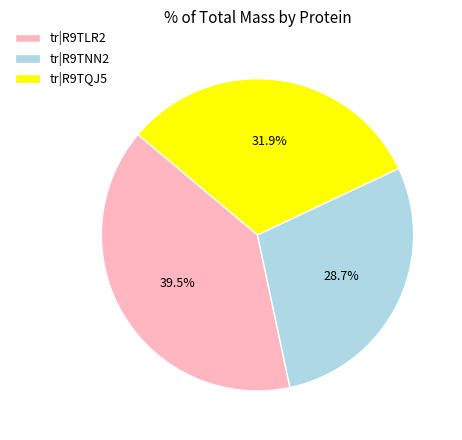

What is the ratio of the value at tr|R9TNN2 to the value at tr|R9TLR2?

0.7